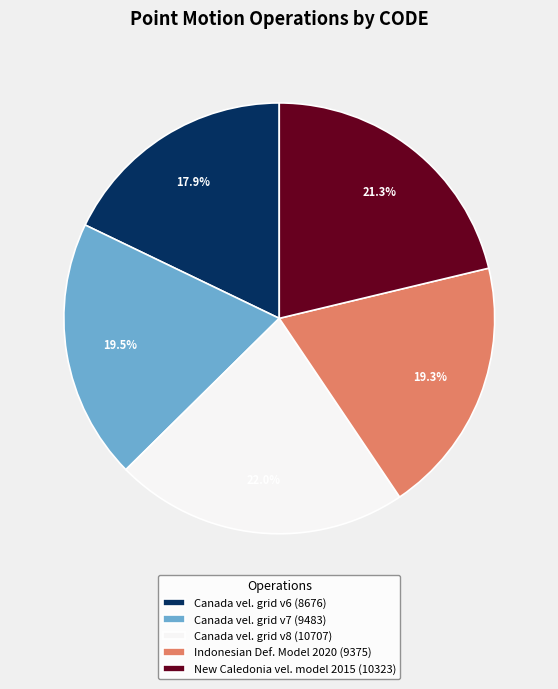

Count the number of slices in the pie.

5